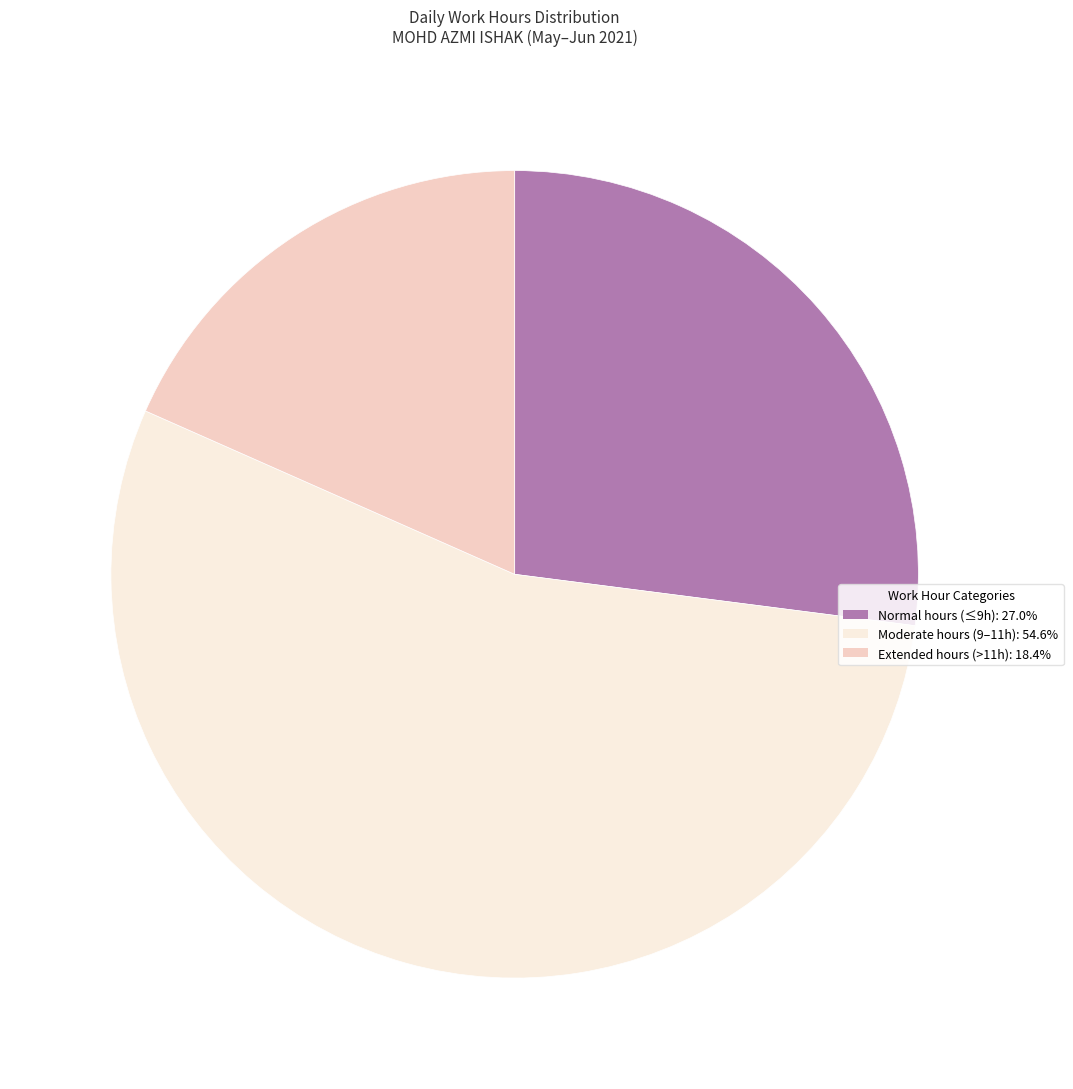

Is there any slice that represents more than half of the pie?

Yes